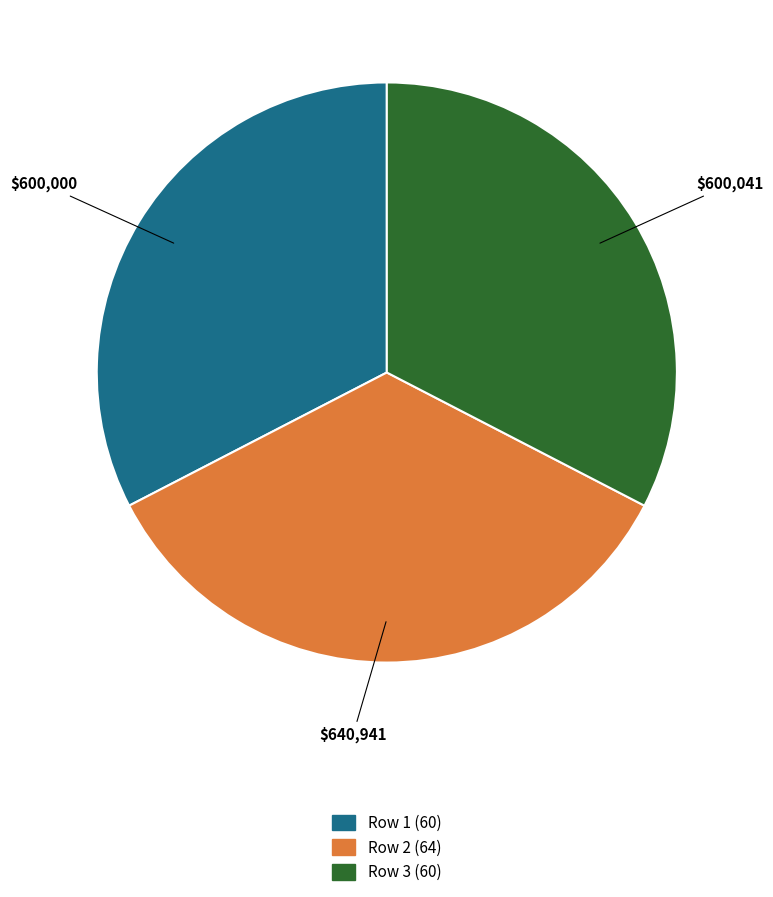

Is there any slice that represents more than half of the pie?

No